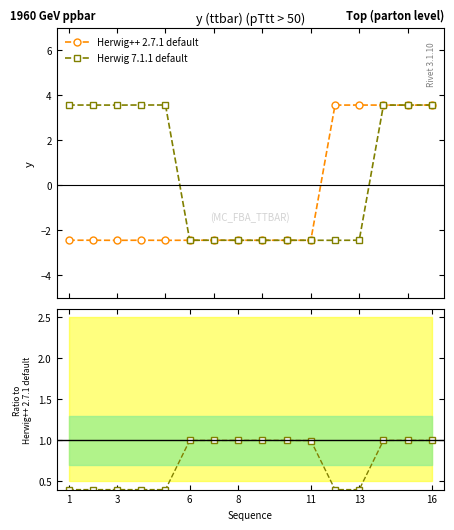

Between 11 and 15, which series saw the biggest shift?

Herwig++ 2.7.1 default